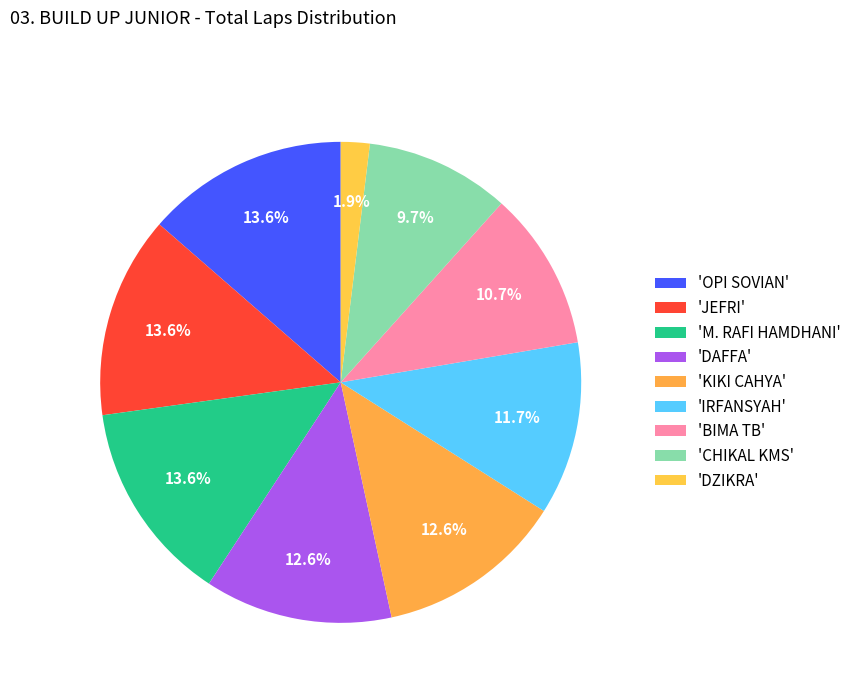

How many slices are in this pie chart?

9